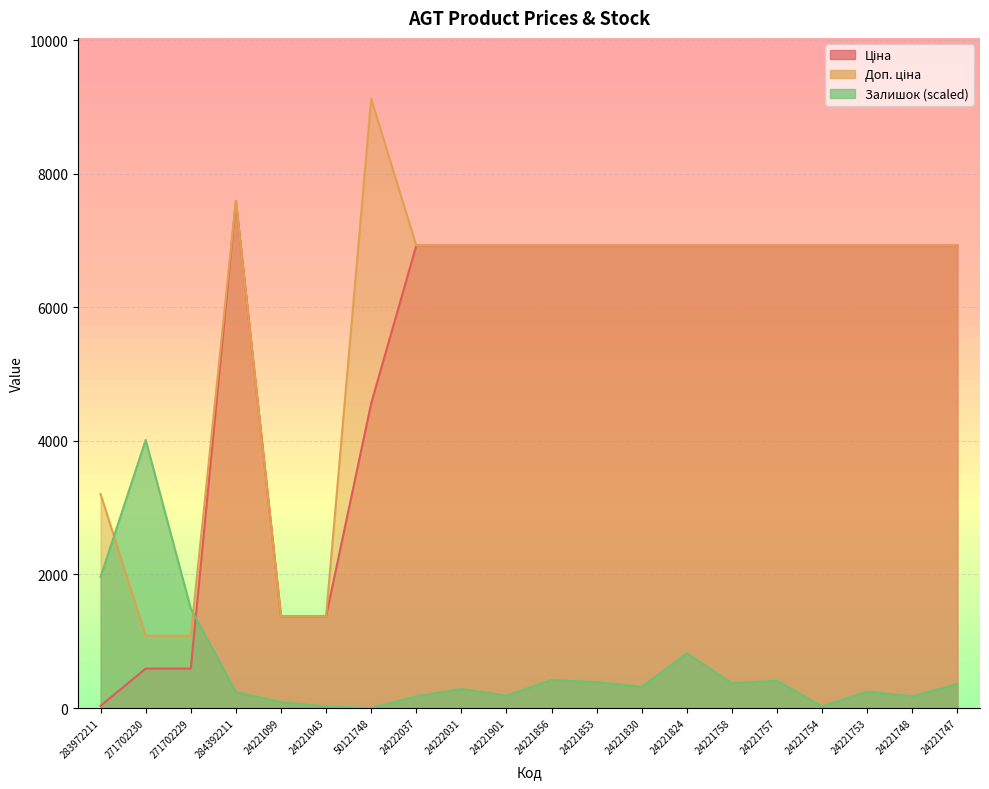

How many categories are shown in the chart?

20